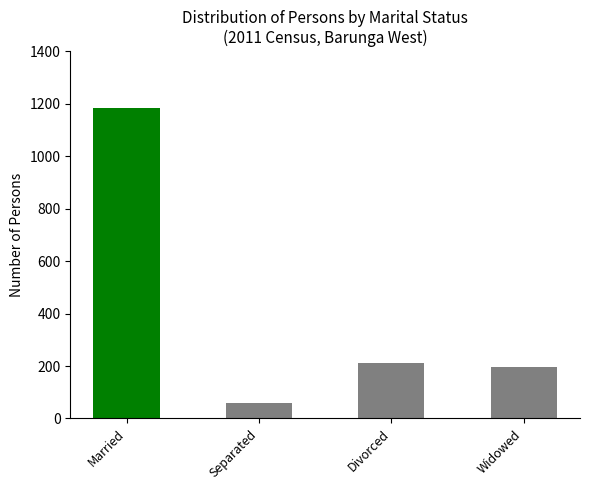

What is the difference between the maximum and second lowest values in the Married series?

987